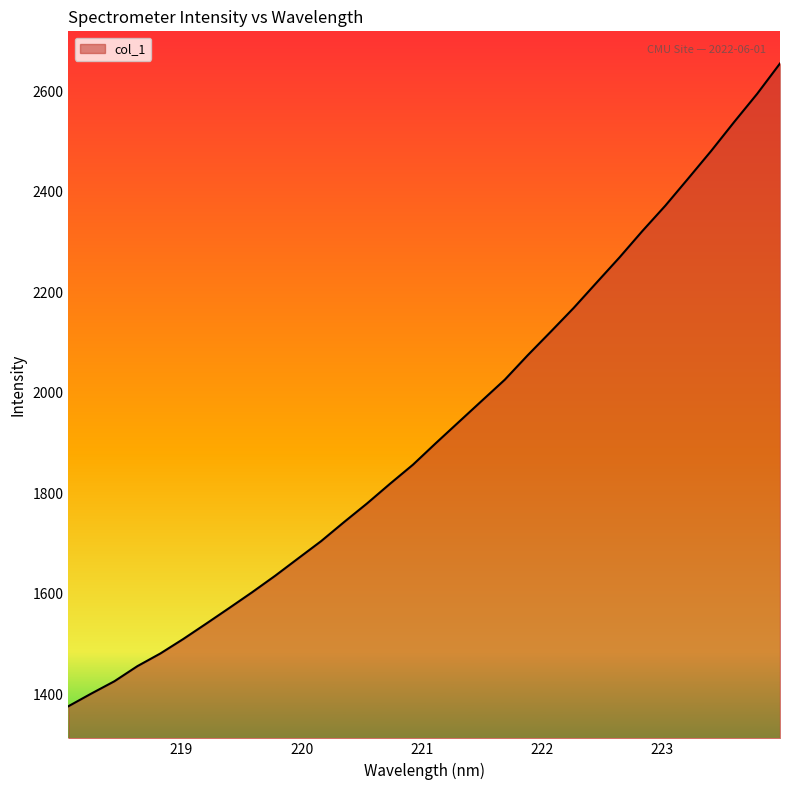

What is the smallest value displayed?

1376.5